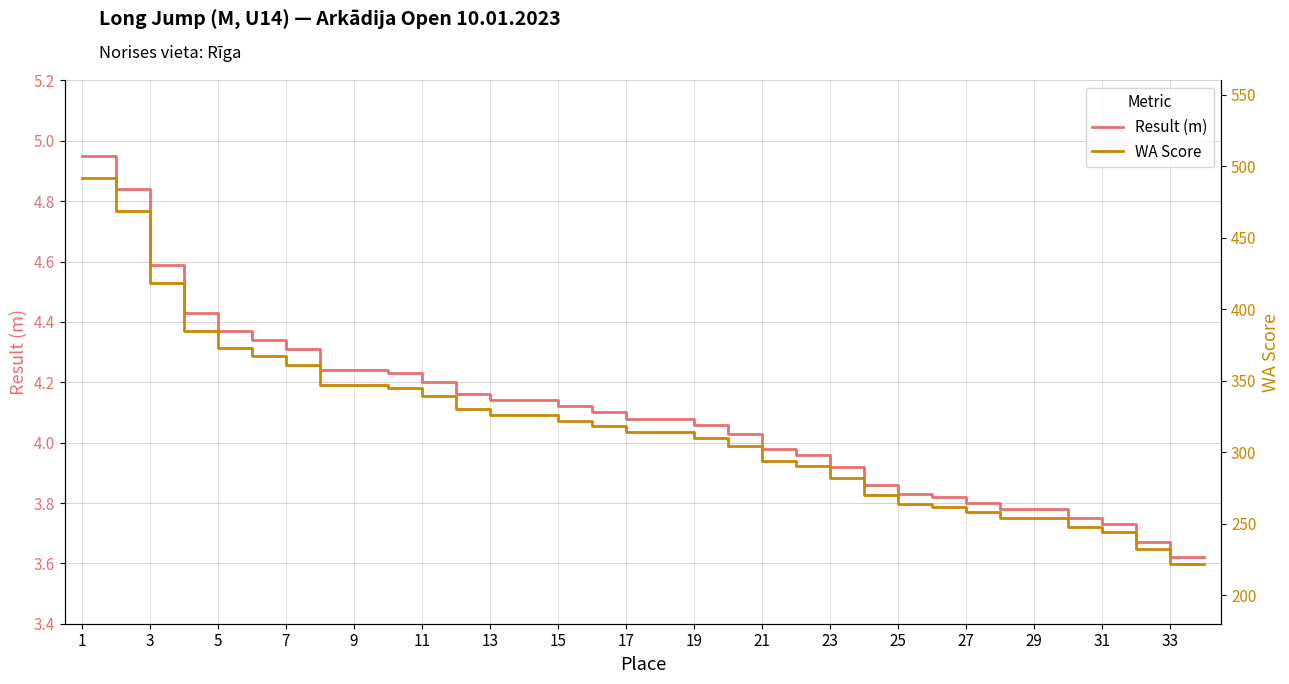

What is the lowest value of the WA Score series?

222